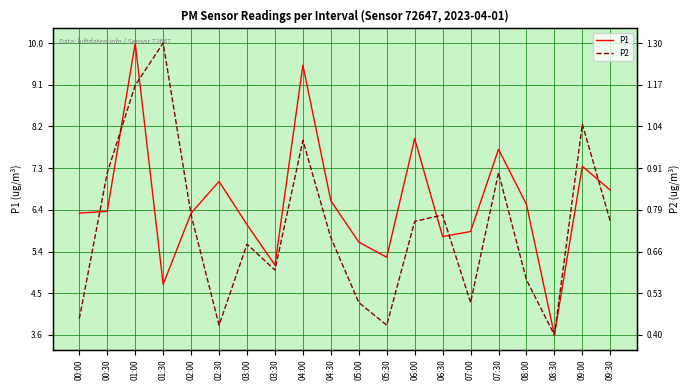

What position from the left is 05:00?

11